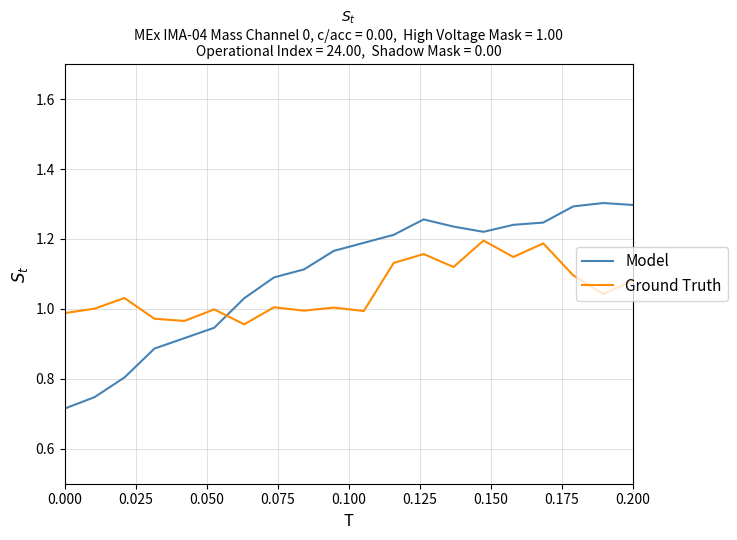

Does the chart display data point markers on the line(s)?

No